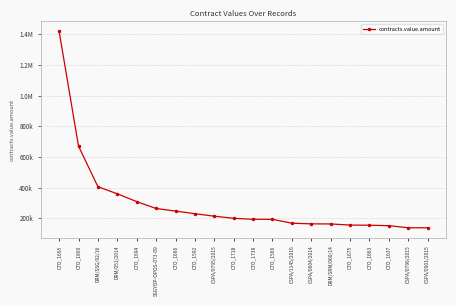

What is the change in value from DRM/SRM/060/14 to CTO_1675?

-7284.0